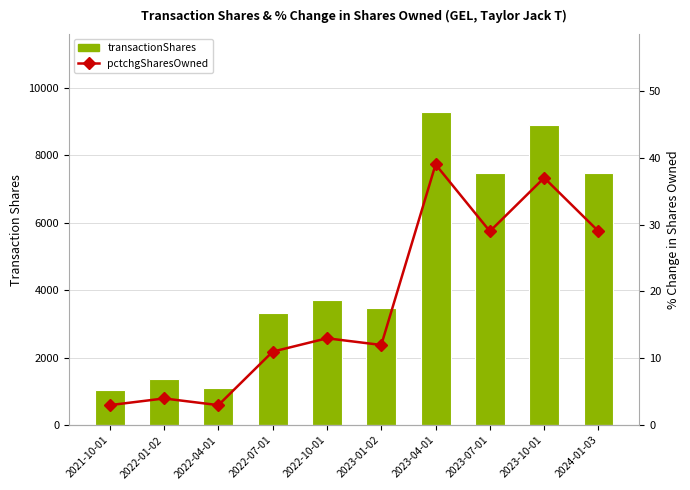

What are all the series names shown in the legend?

transactionShares, pctchgSharesOwned